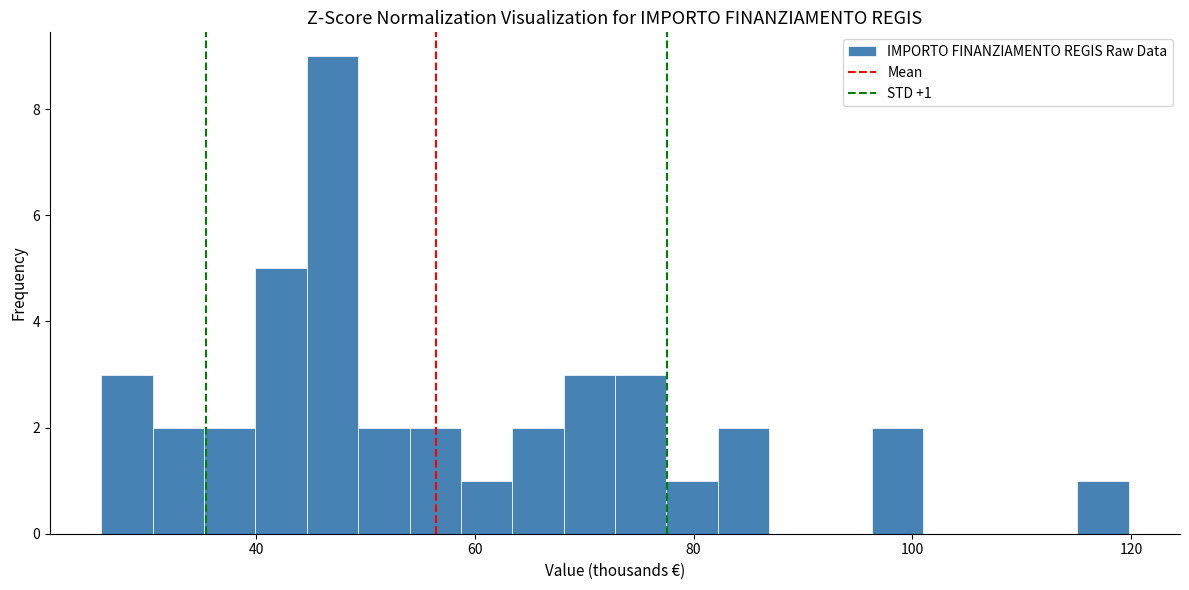

Read against the x-axis, roughly where is the centre of the tallest bar?

46